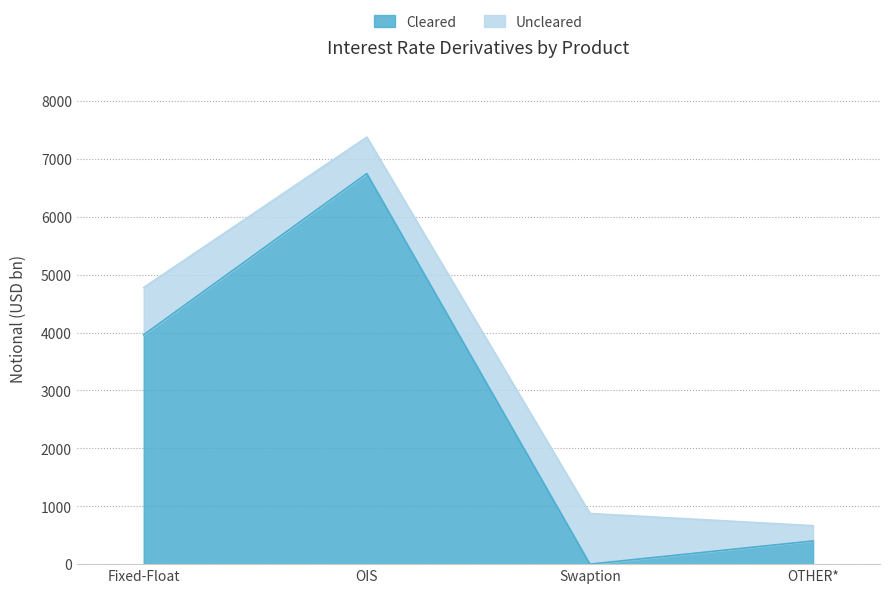

Does the chart have visible grid lines?

Yes